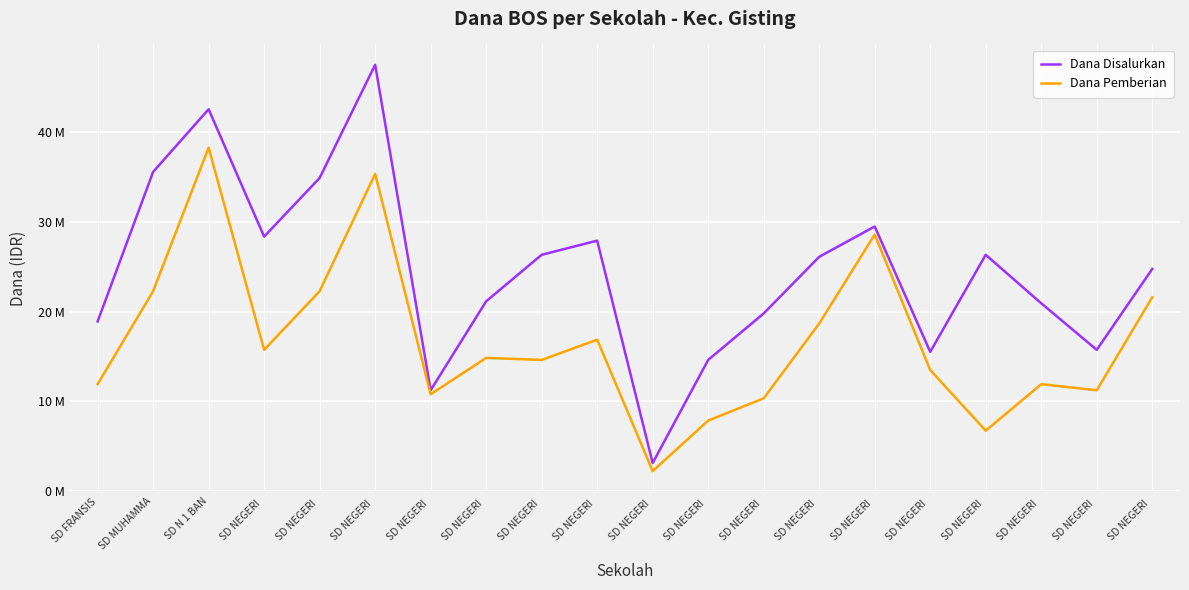

What is the difference between the highest and lowest values at SD N 1 BAN?

4275000